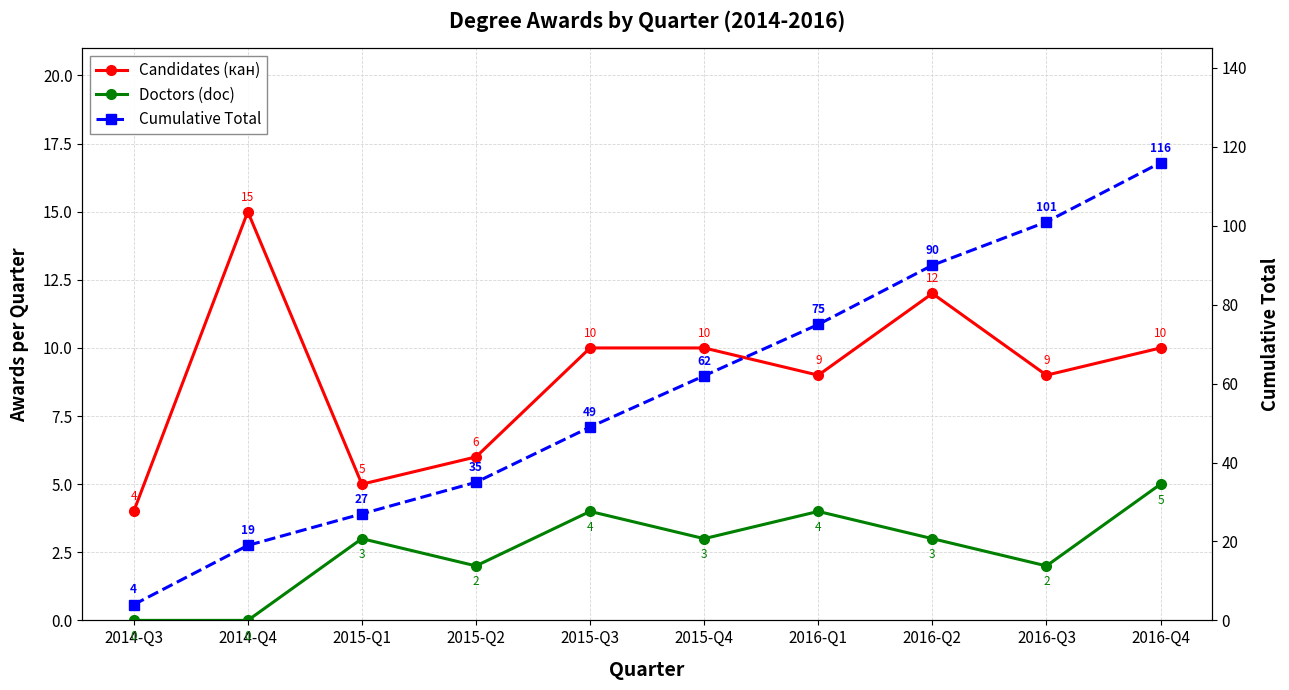

In Doctors (doc), how many points are higher than both neighbors (excluding endpoints)?

3